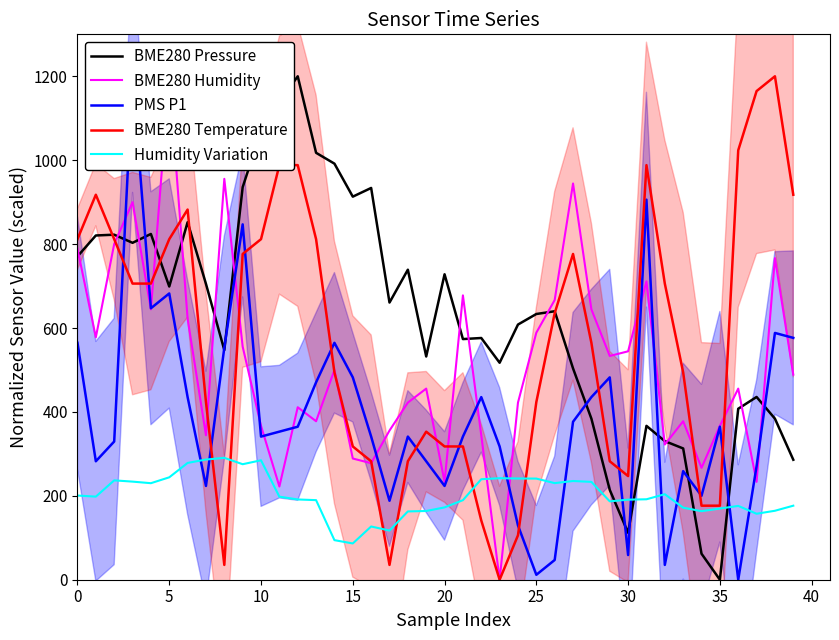

The PMS P1 series shows 833.7 at 15. True or false?

False